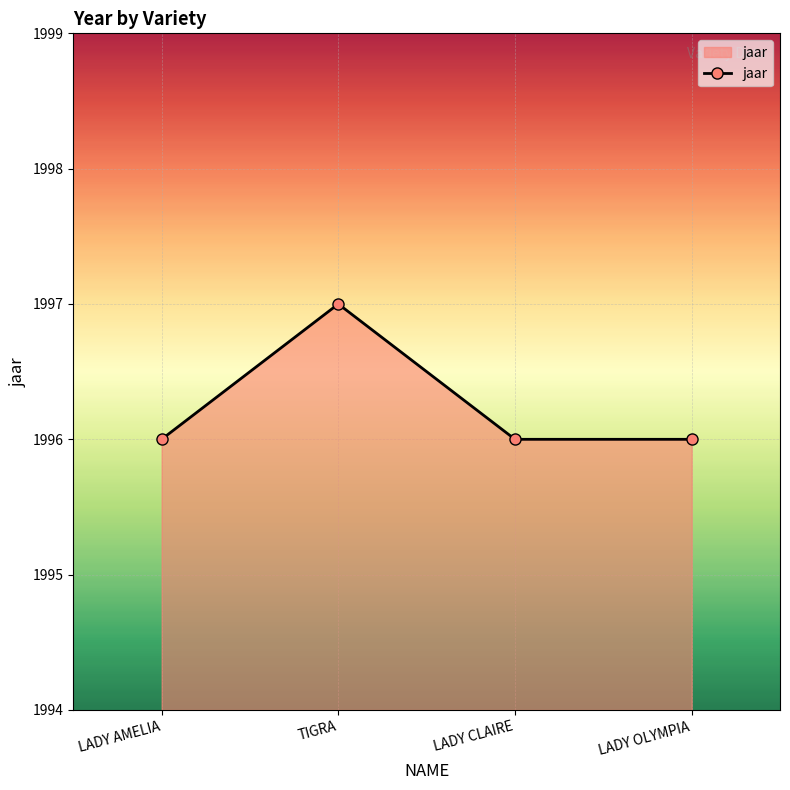

Count the values in the range 1996 to 1997.

4